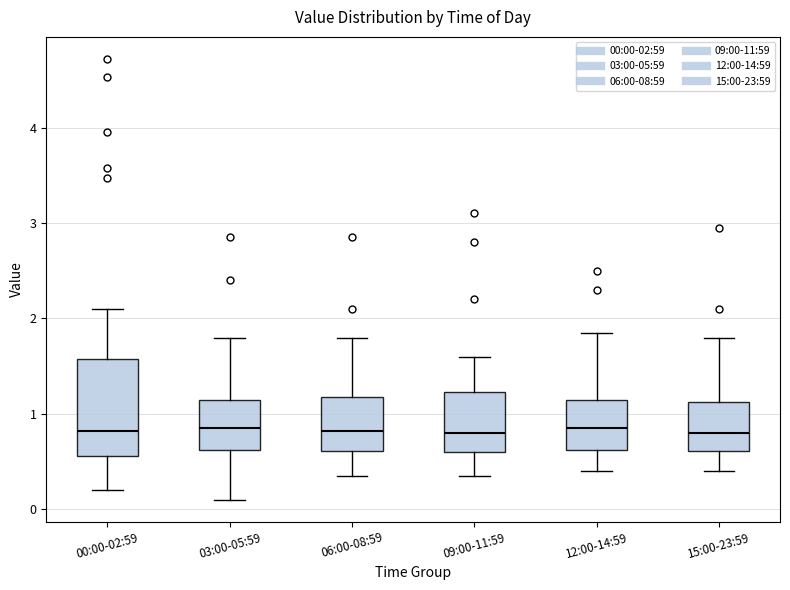

Where does the upper whisker of the box for 06:00-08:59 end on the y-axis? The values are not printed on the chart, so give them approximately, as read against the axis.

1.8